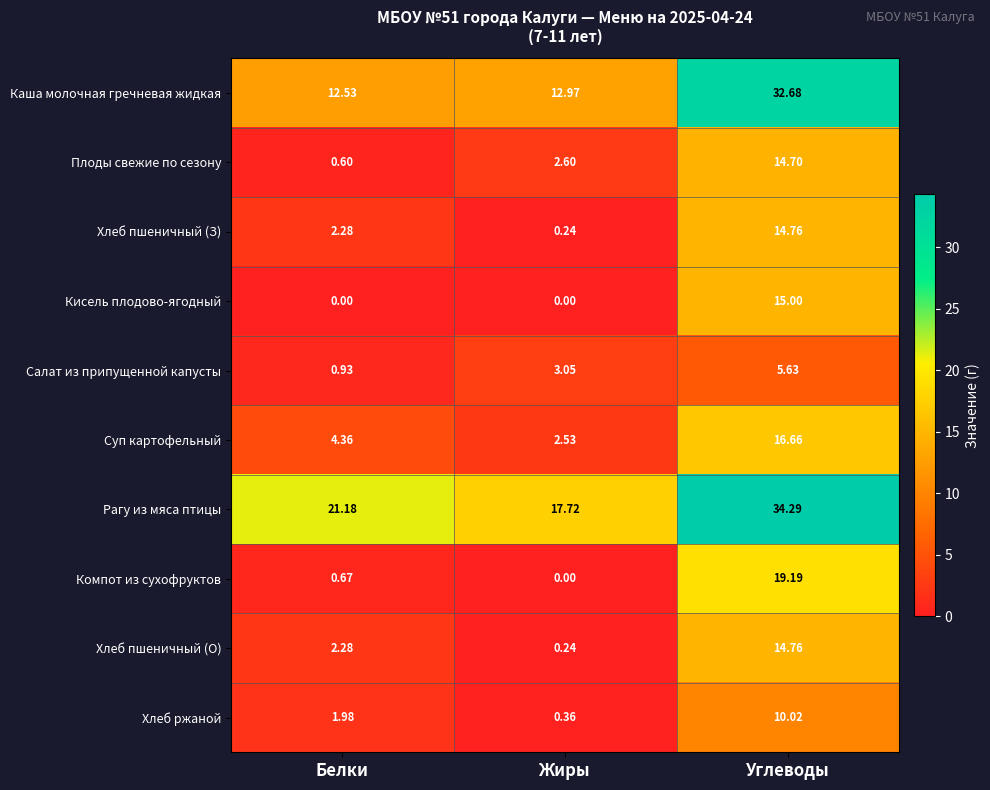

Is the value of Хлеб ржаной at Углеводы greater than the value of Хлеб пшеничный (О) at Жиры?

Yes